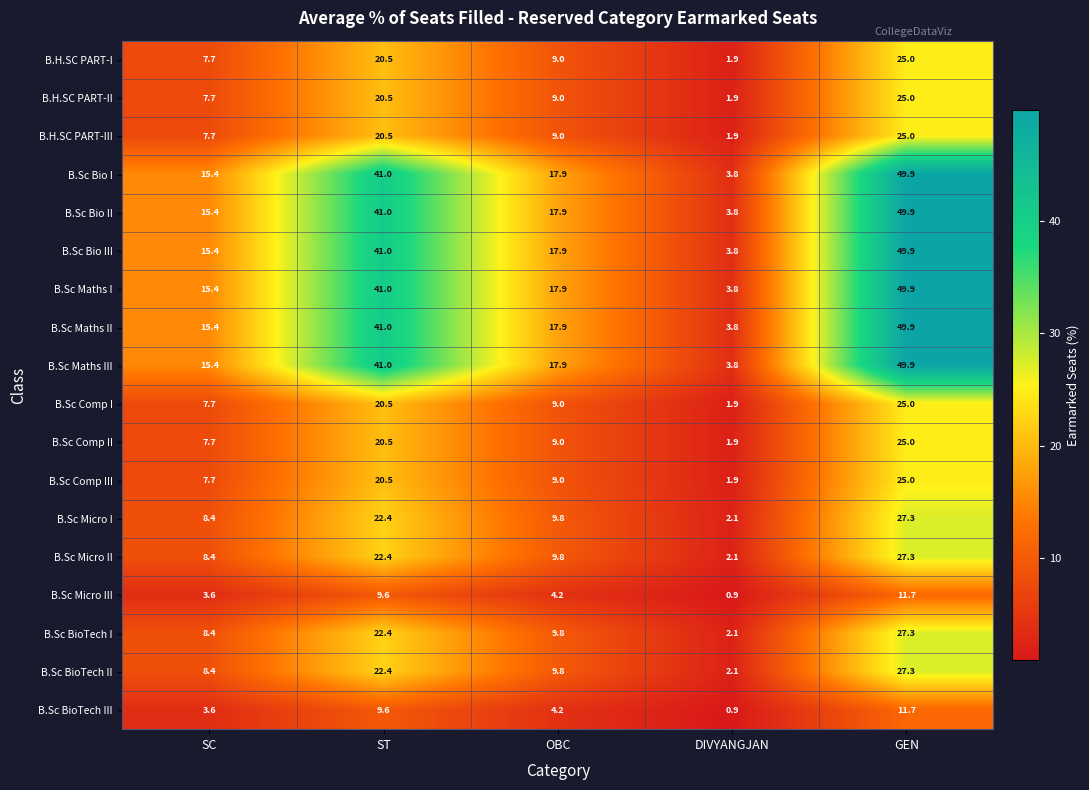

What is the sum of the B.Sc Bio III values at ST and SC?

56.4